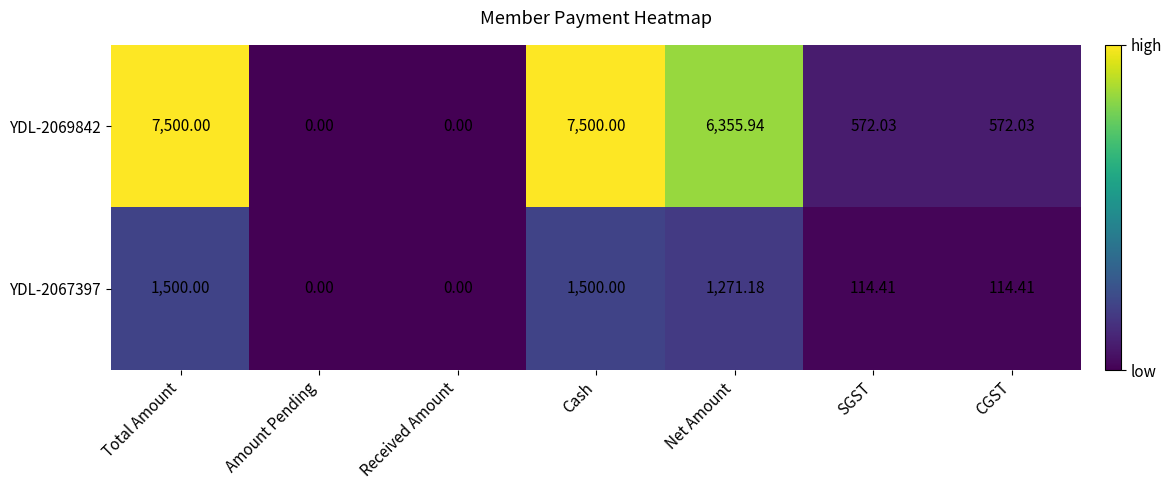

Is the value of YDL-2067397 at SGST greater than the value of YDL-2069842 at SGST?

No